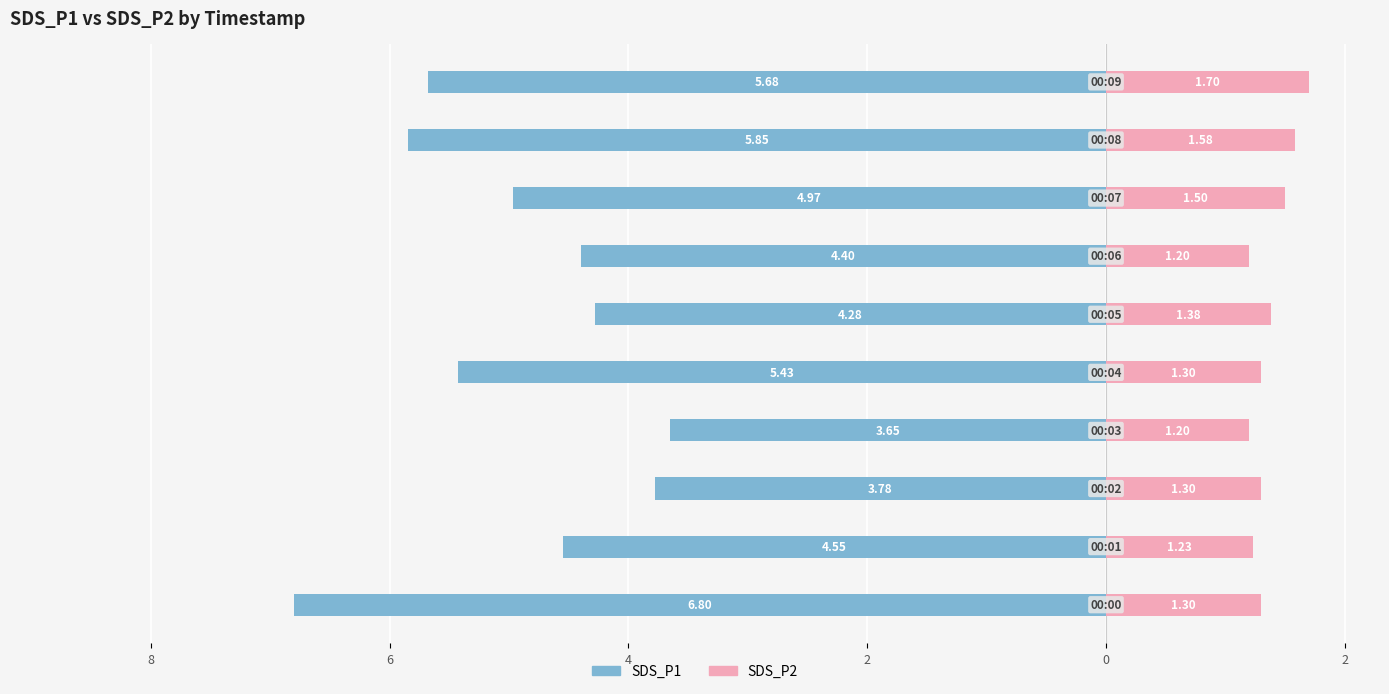

What is the sum of the SDS_P2 values at 9 and 8?

3.3